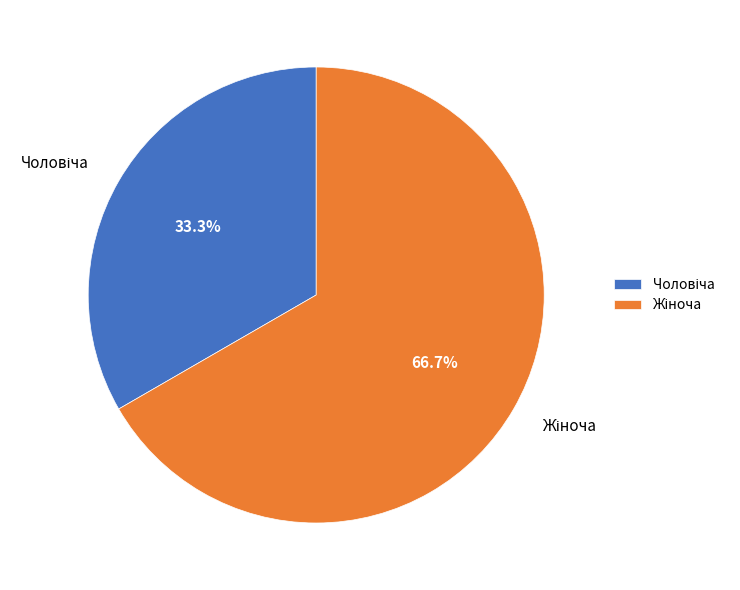

Does any single category account for the majority?

Yes